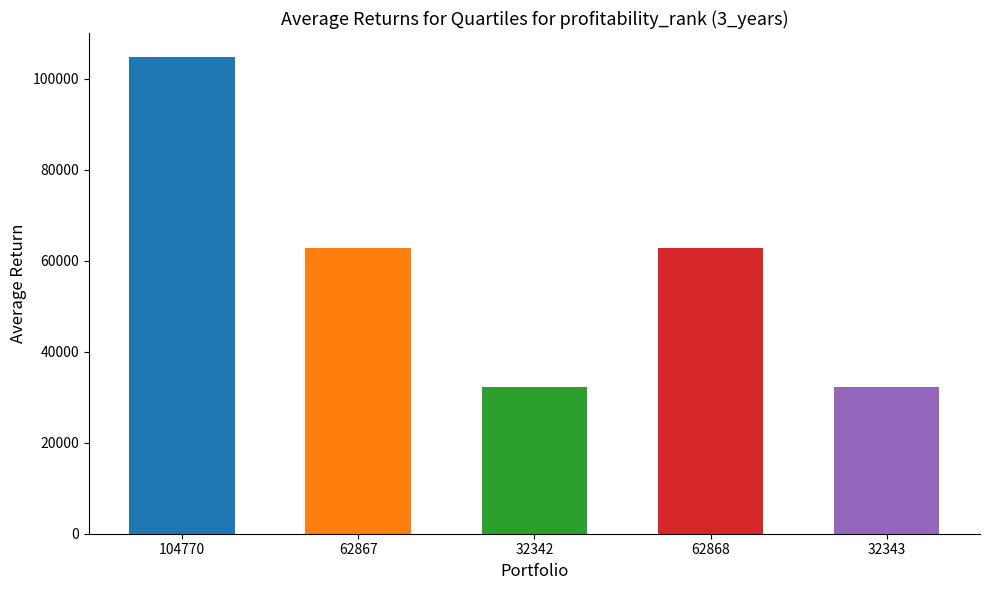

True or false: the data shows 104770 at 104770.

True